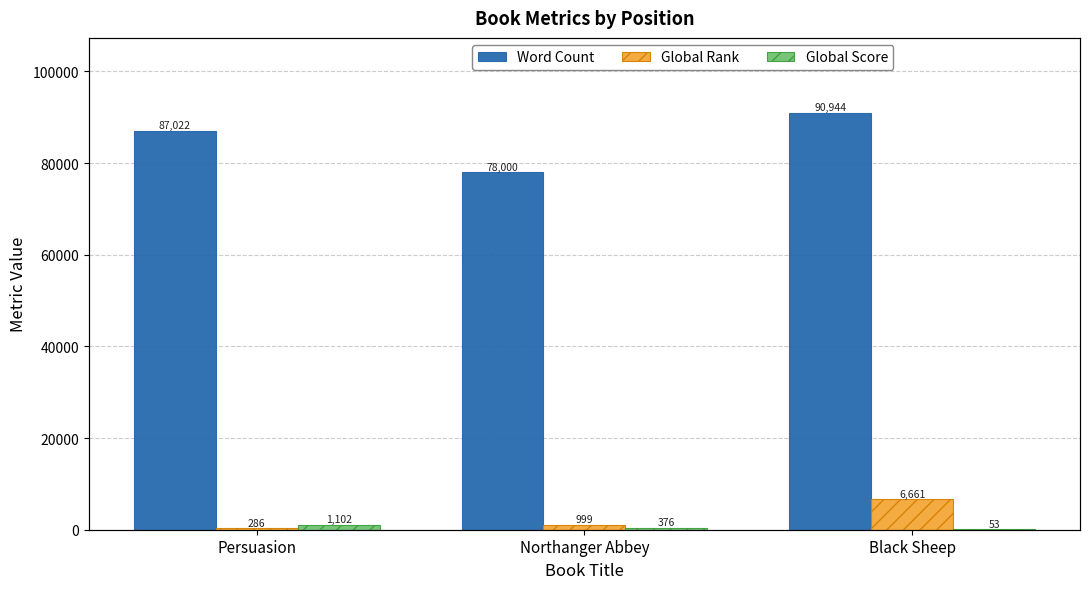

Between Northanger Abbey and Persuasion, which is larger?

Persuasion